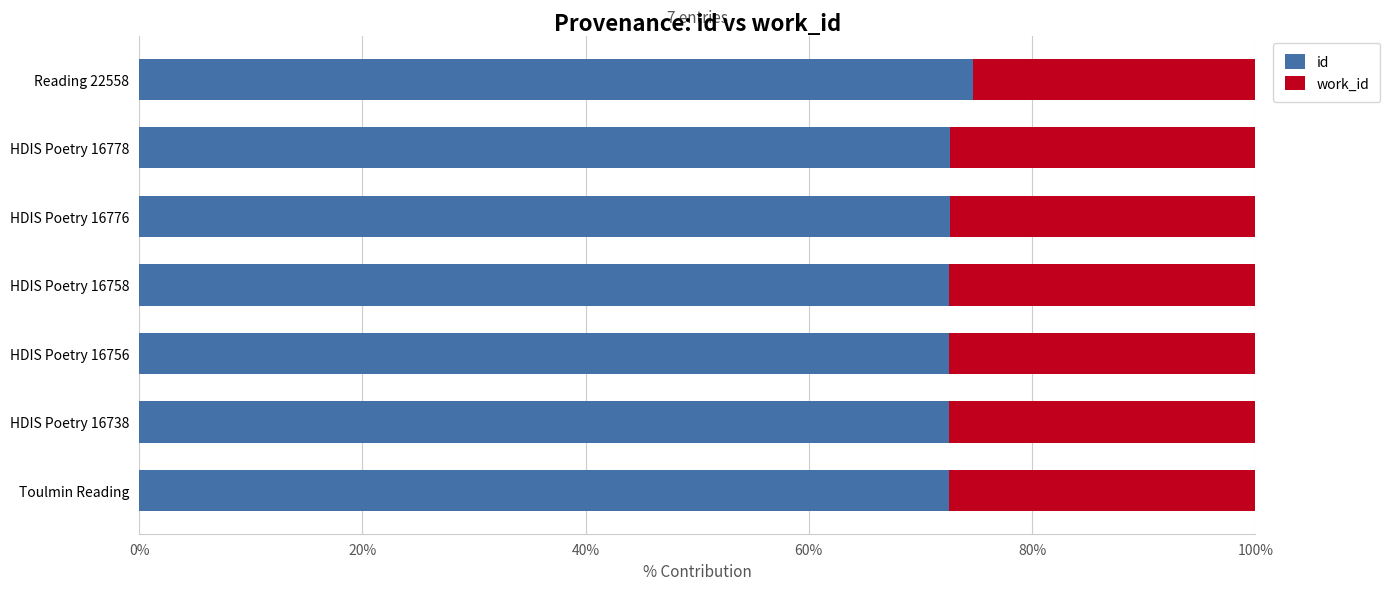

The id series shows 33.3 at HDIS Poetry 16758. True or false?

False